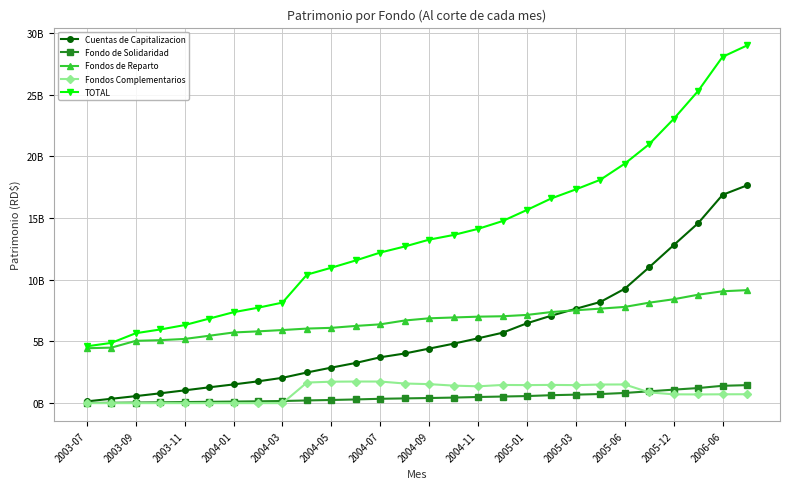

Is this an area chart (filled region under the line)?

No